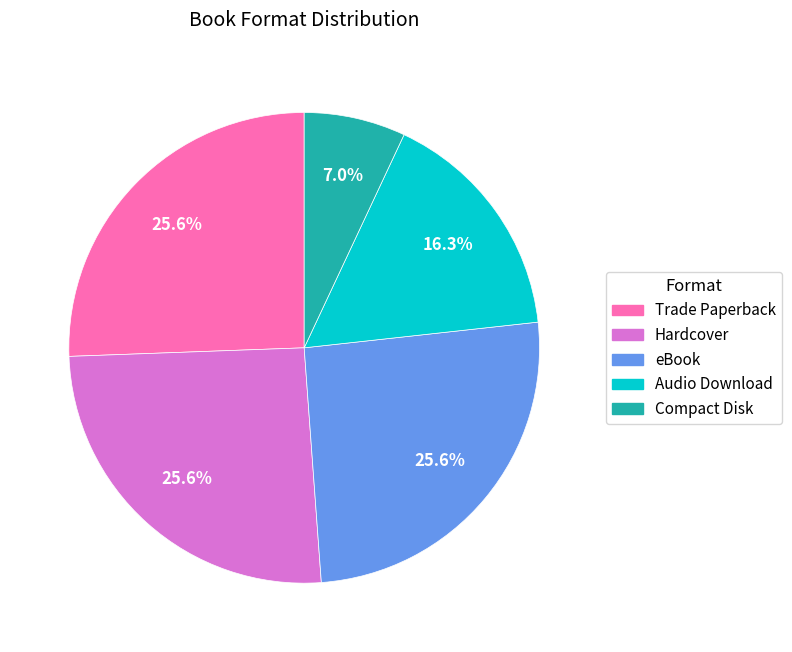

Is there a majority slice in this chart?

No